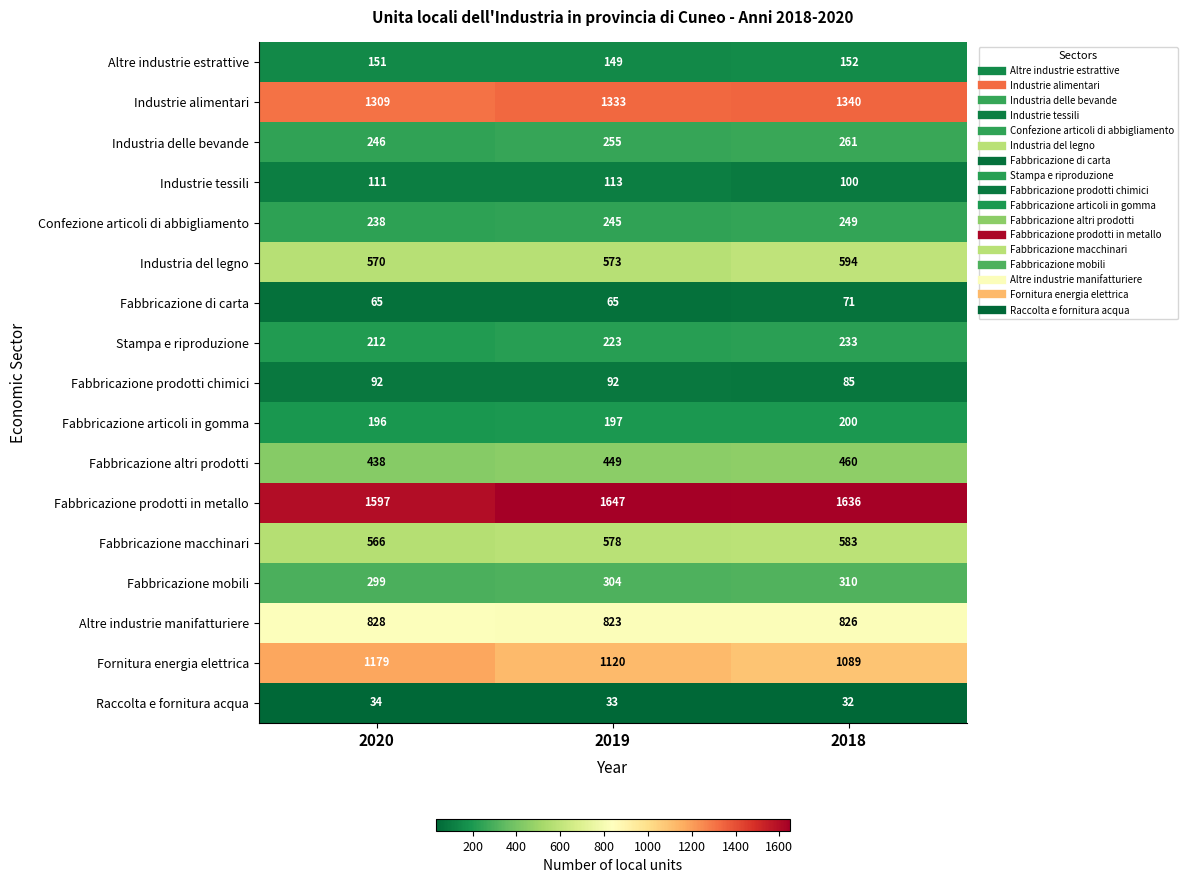

At how many categories does at least one series exceed 192?

3